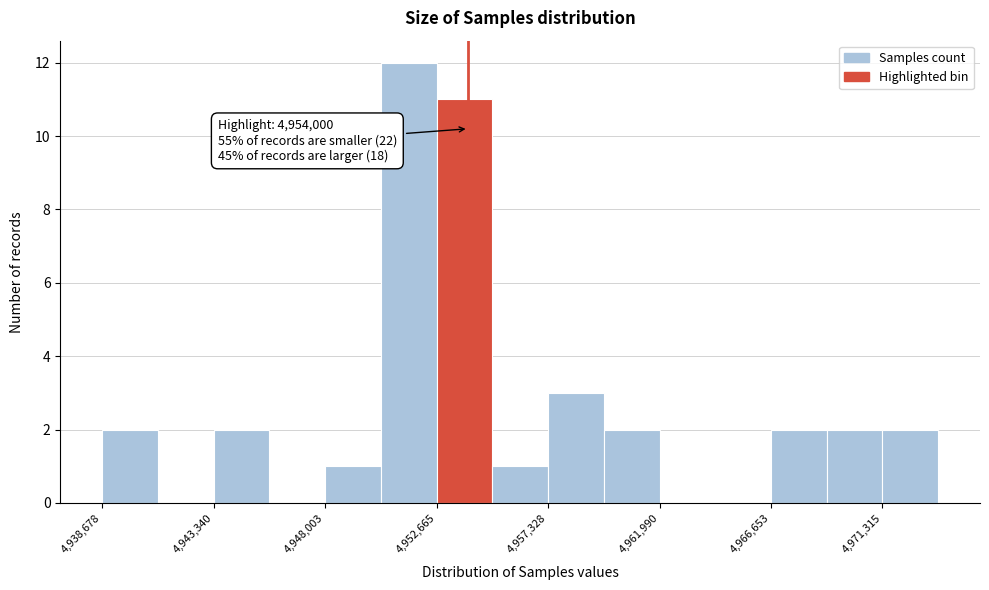

Over which range of the x-axis is the bar tallest?

4950500 to 4952500